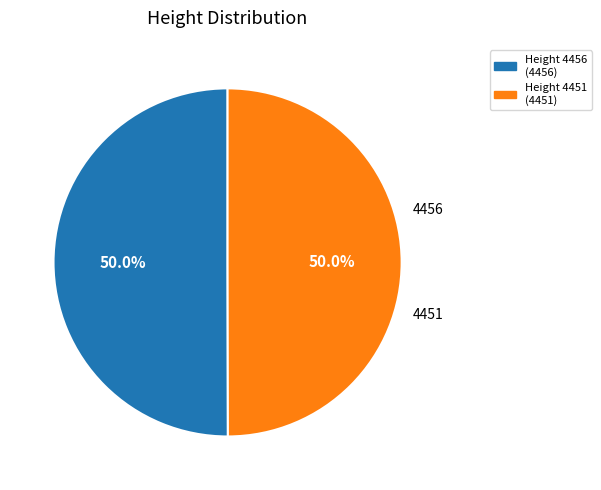

Approximately how many times larger is the value at Height 4451 (4451) compared to Height 4456 (4456)?

1.0